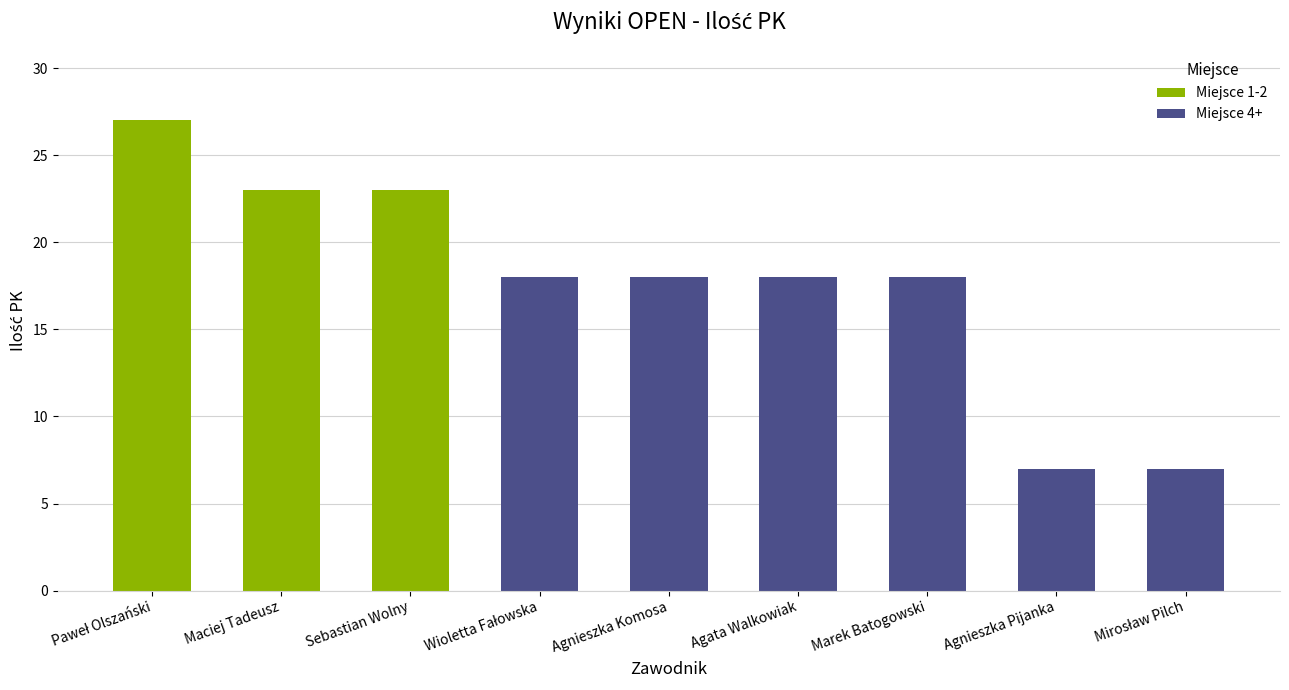

Read the value at Agnieszka Pijanka.

7